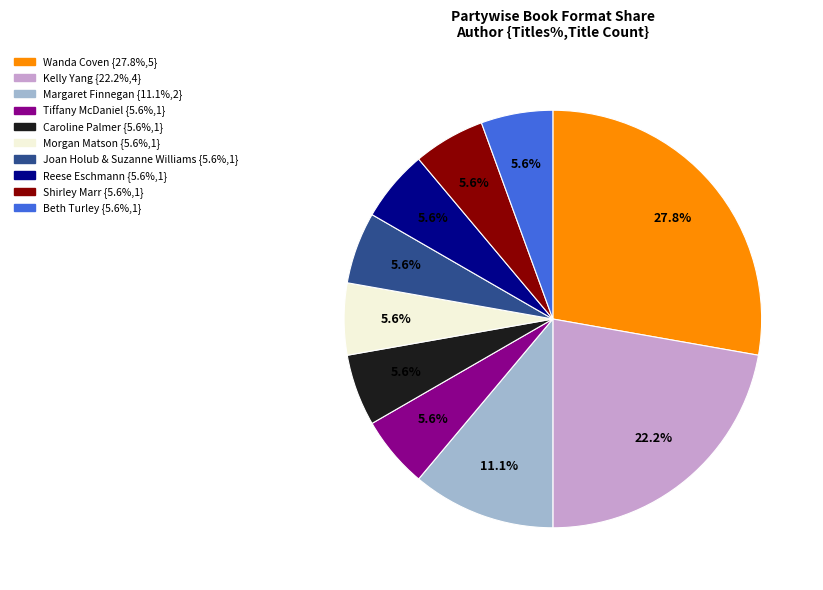

To the nearest percent, what portion does Reese Eschmann represent?

6%